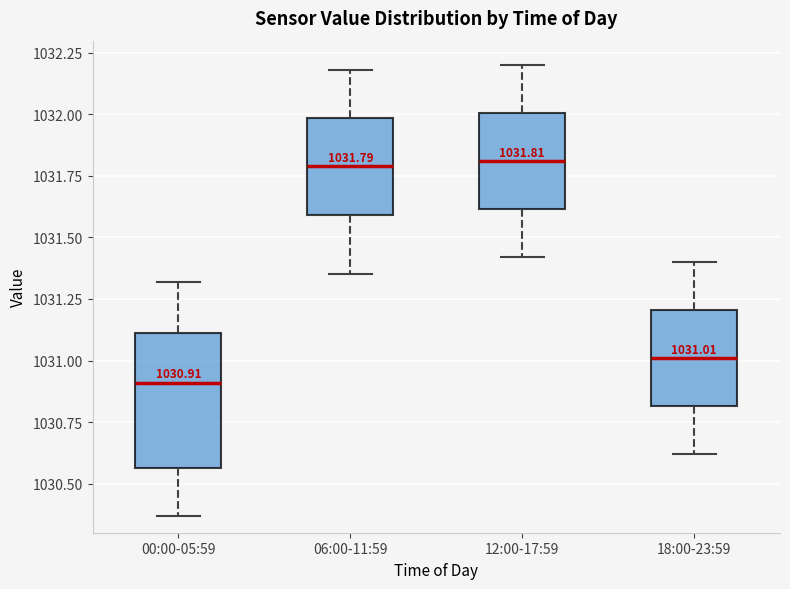

Comparing the boxes themselves (not the whiskers), which one is the tallest?

00:00-05:59